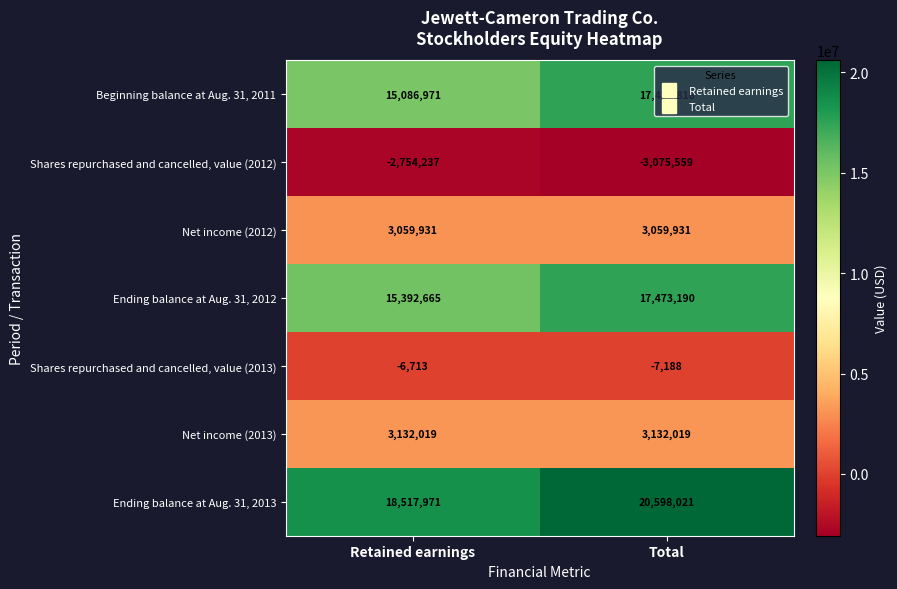

What is the approximate value of Ending balance at Aug. 31, 2013 at Retained earnings, to the nearest 50?

18517950